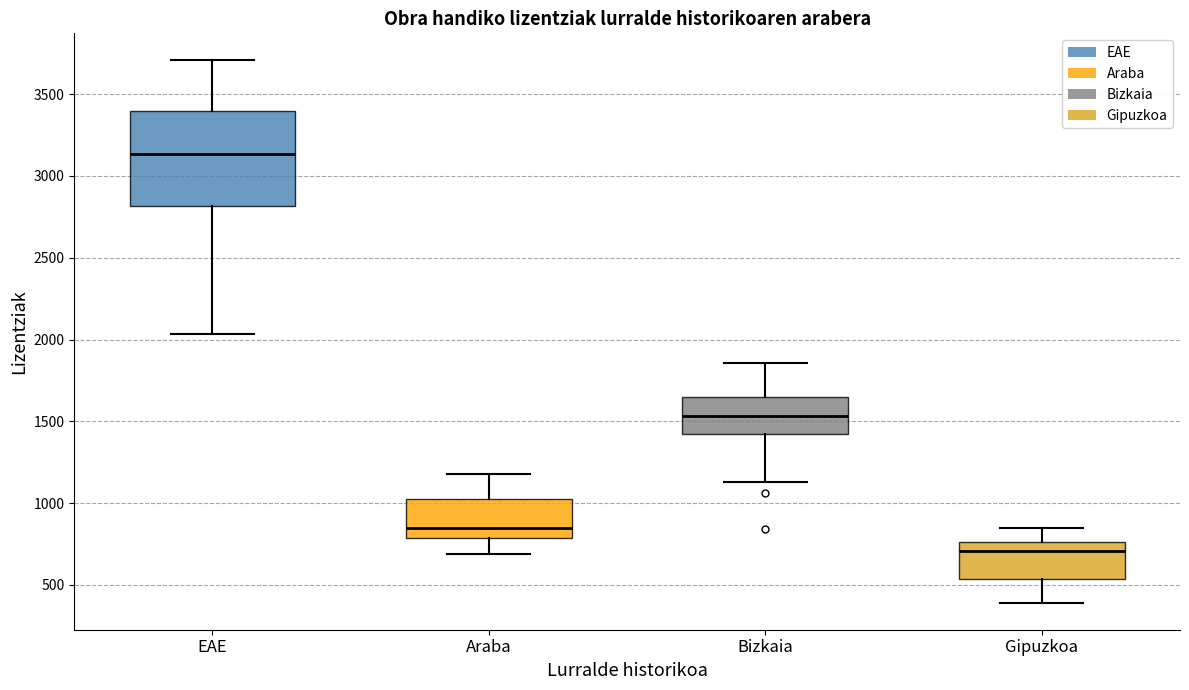

Reading left to right, read every box against the y-axis: the position of its median line, the range the box covers, and the ends of its whiskers. The values are not printed on the chart, so give them approximately, as read against the axis.

EAE: median 3150, box 2800 to 3400, whiskers 2050 to 3700
Araba: median 850, box 800 to 1050, whiskers 700 to 1200
Bizkaia: median 1550, box 1450 to 1650, whiskers 1150 to 1850
Gipuzkoa: median 700, box 550 to 750, whiskers 400 to 850